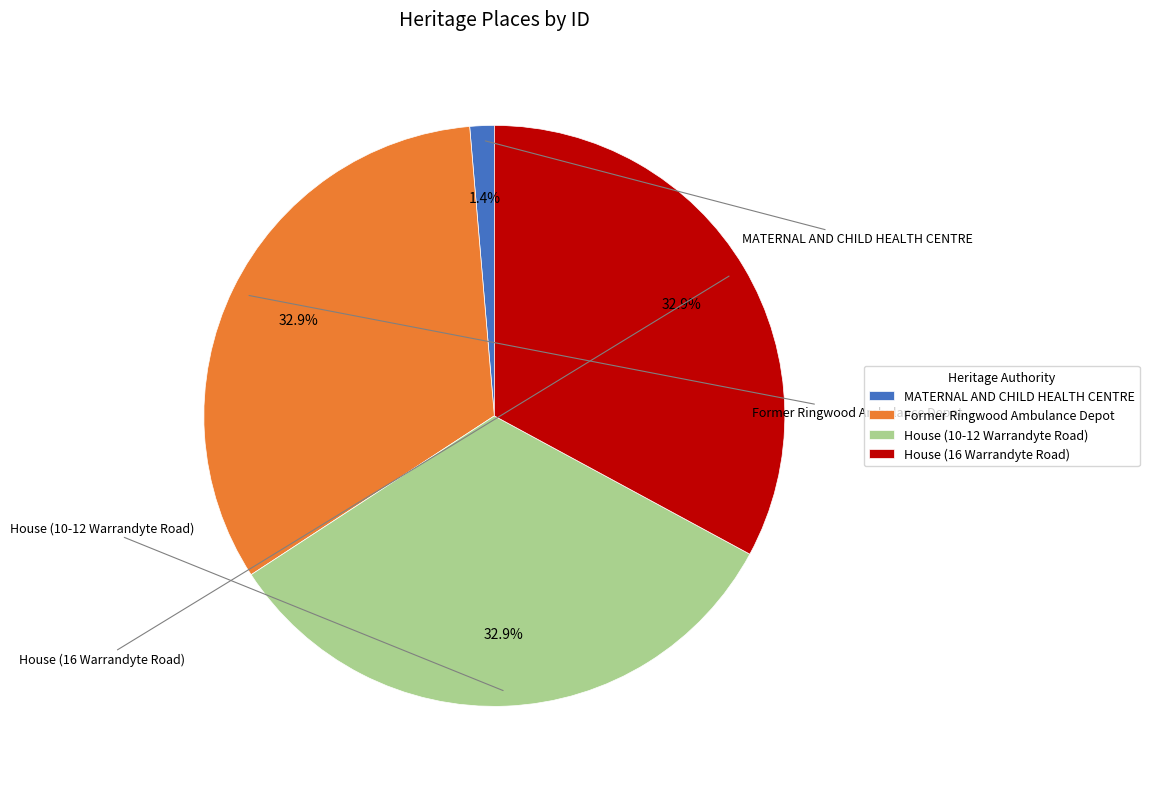

Does any single category account for the majority?

No